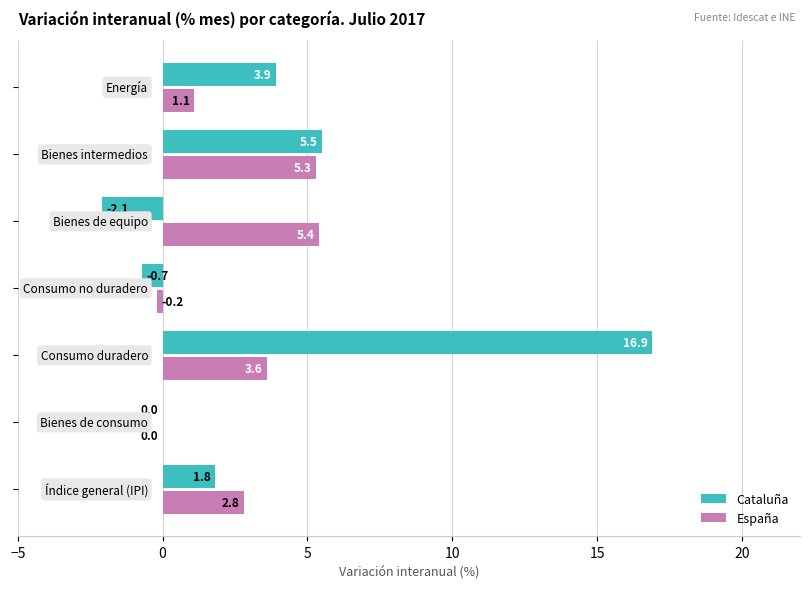

What is the maximum value shown in the chart?

16.9